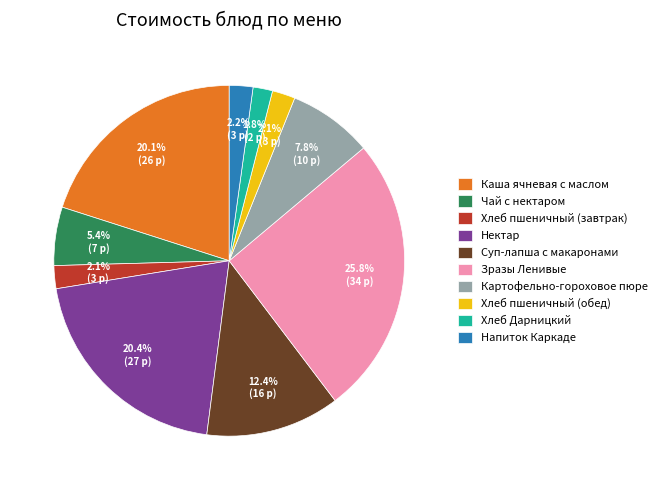

Does Чай с нектаром account for over 50% of the chart?

No